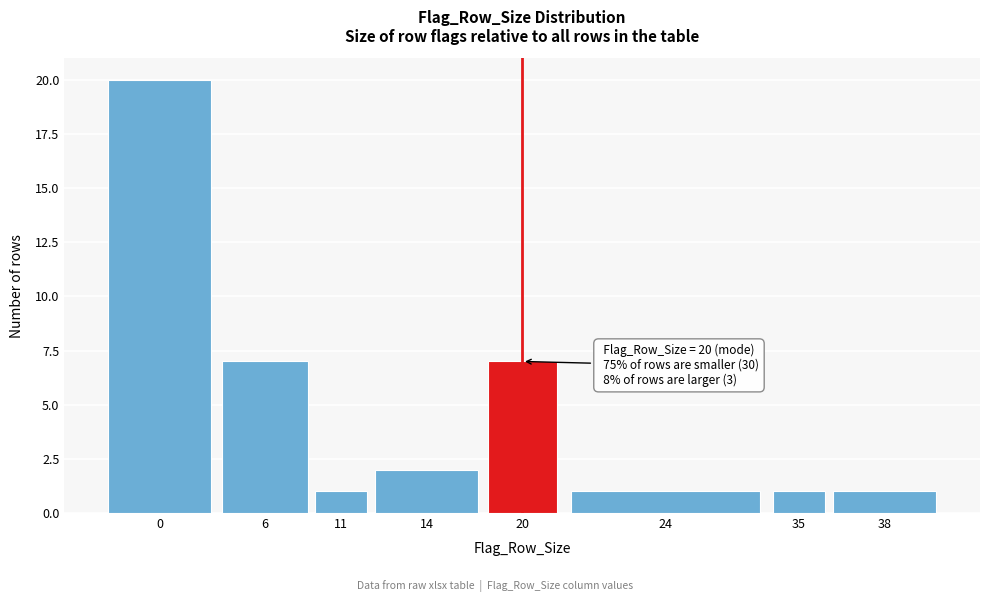

Reading right to left, transcribe all the data shown in this chart.

1	1	1	7	2	1	7	20